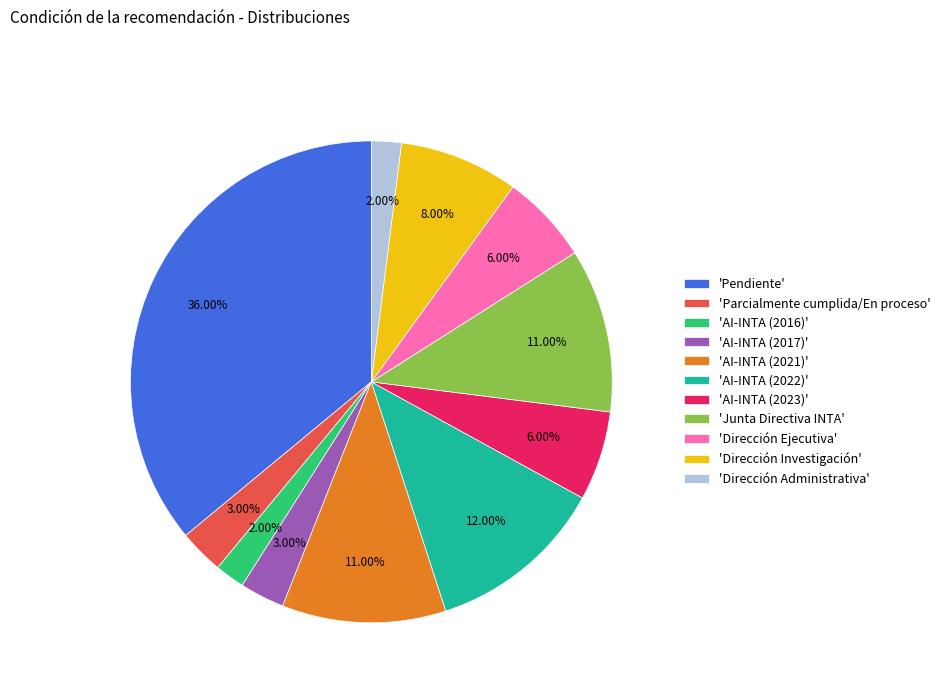

Is the sum of 'AI-INTA (2021)' and 'Parcialmente cumplida/En proceso' greater than half?

No